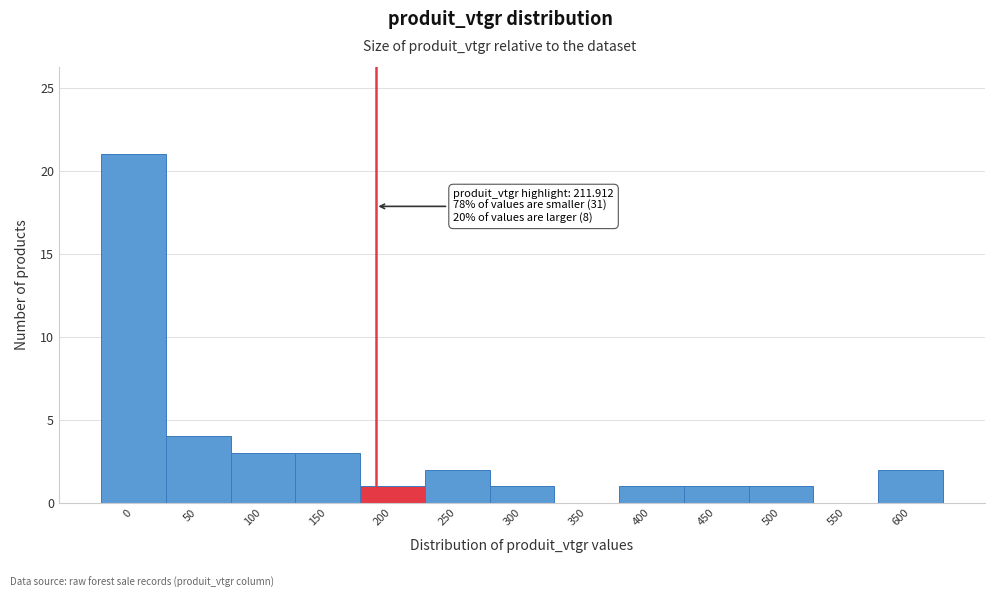

Reading left to right, transcribe all the data shown in this chart.

0=21	50=4	100=3	150=3	200=1	250=2	300=1	350=0	400=1	450=1	500=1	550=0	600=2